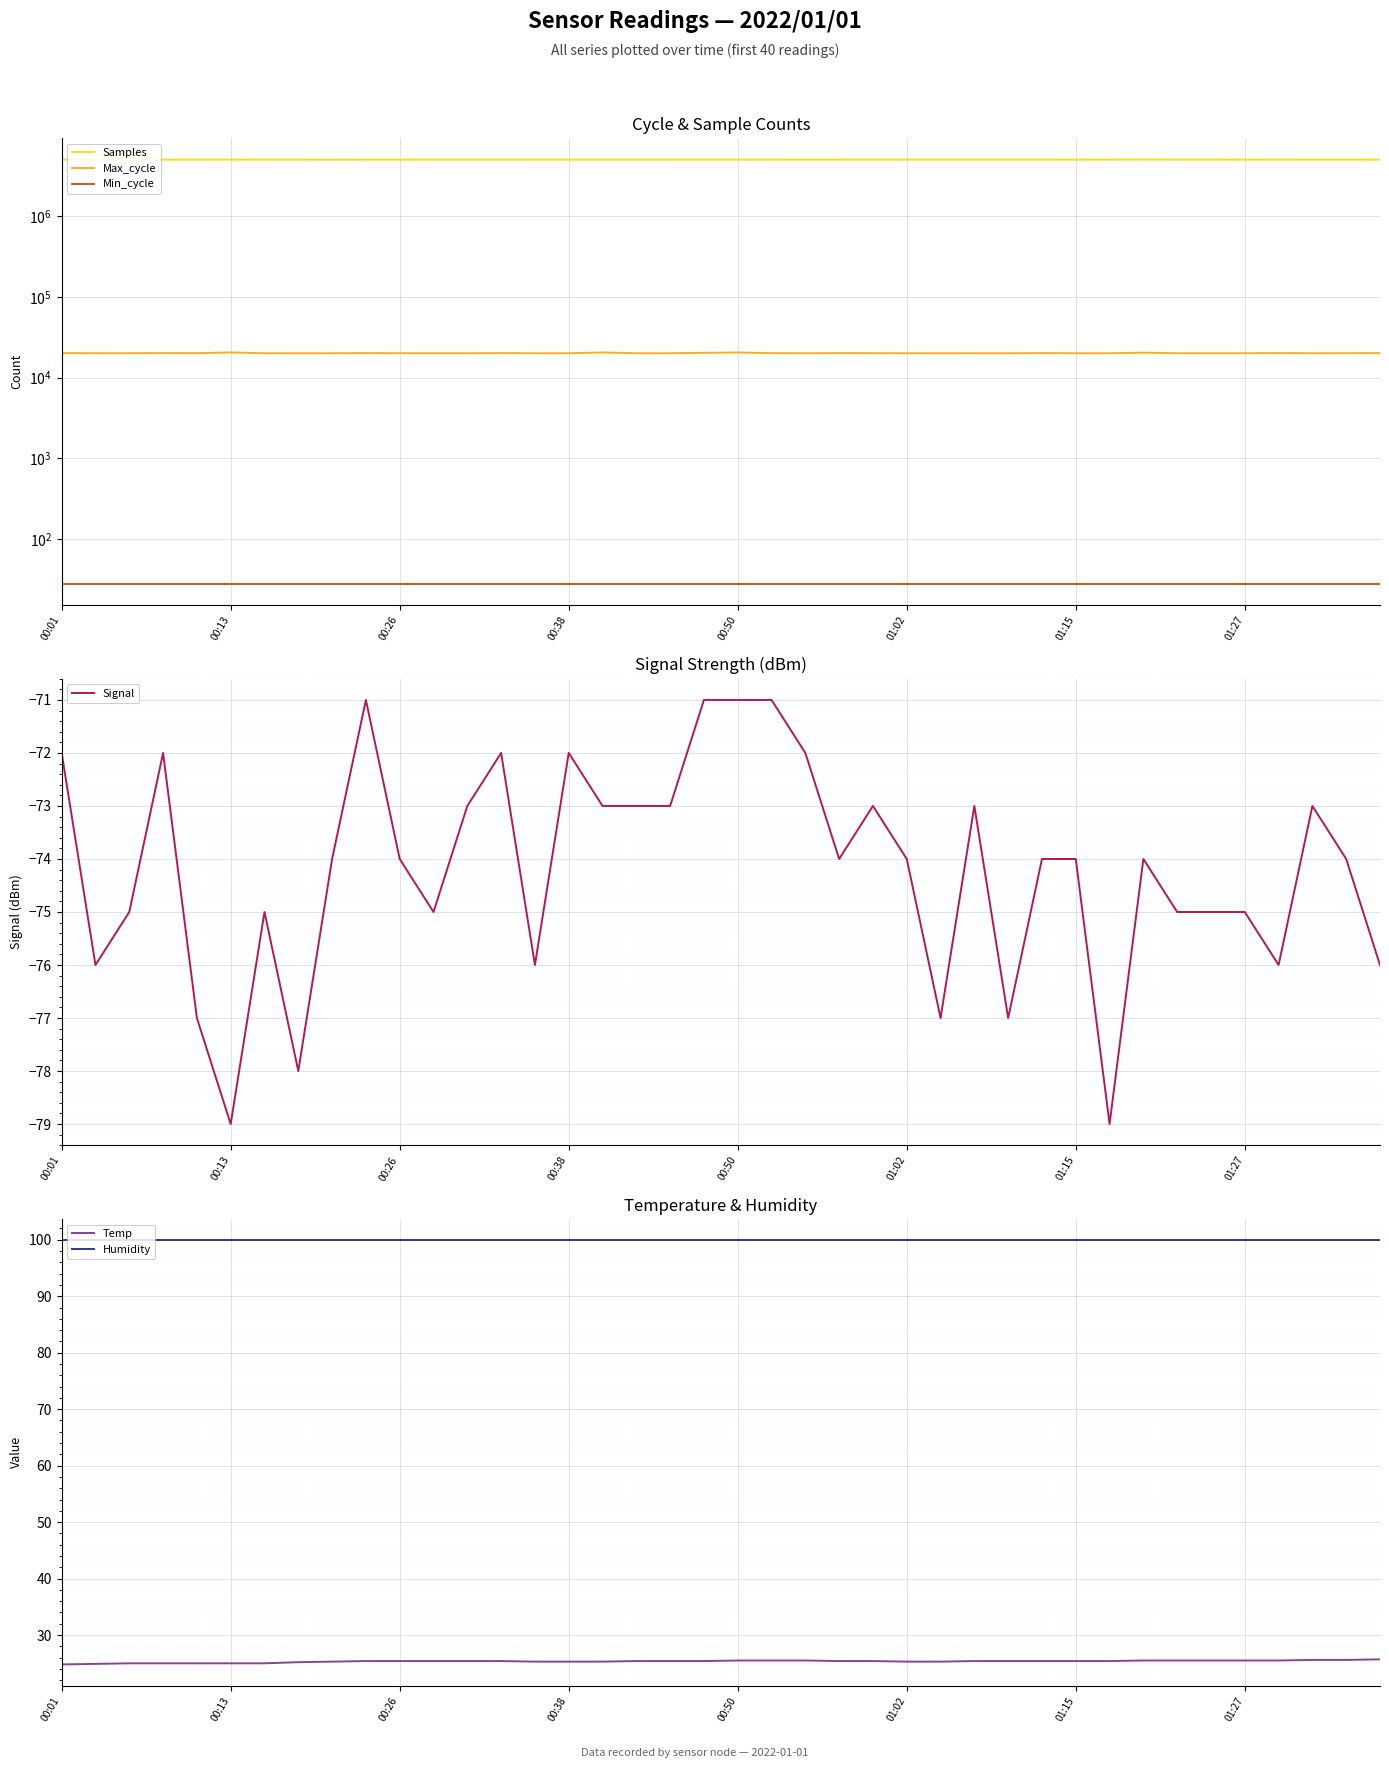

The value of Signal at 00:13 is -79. True or false?

True